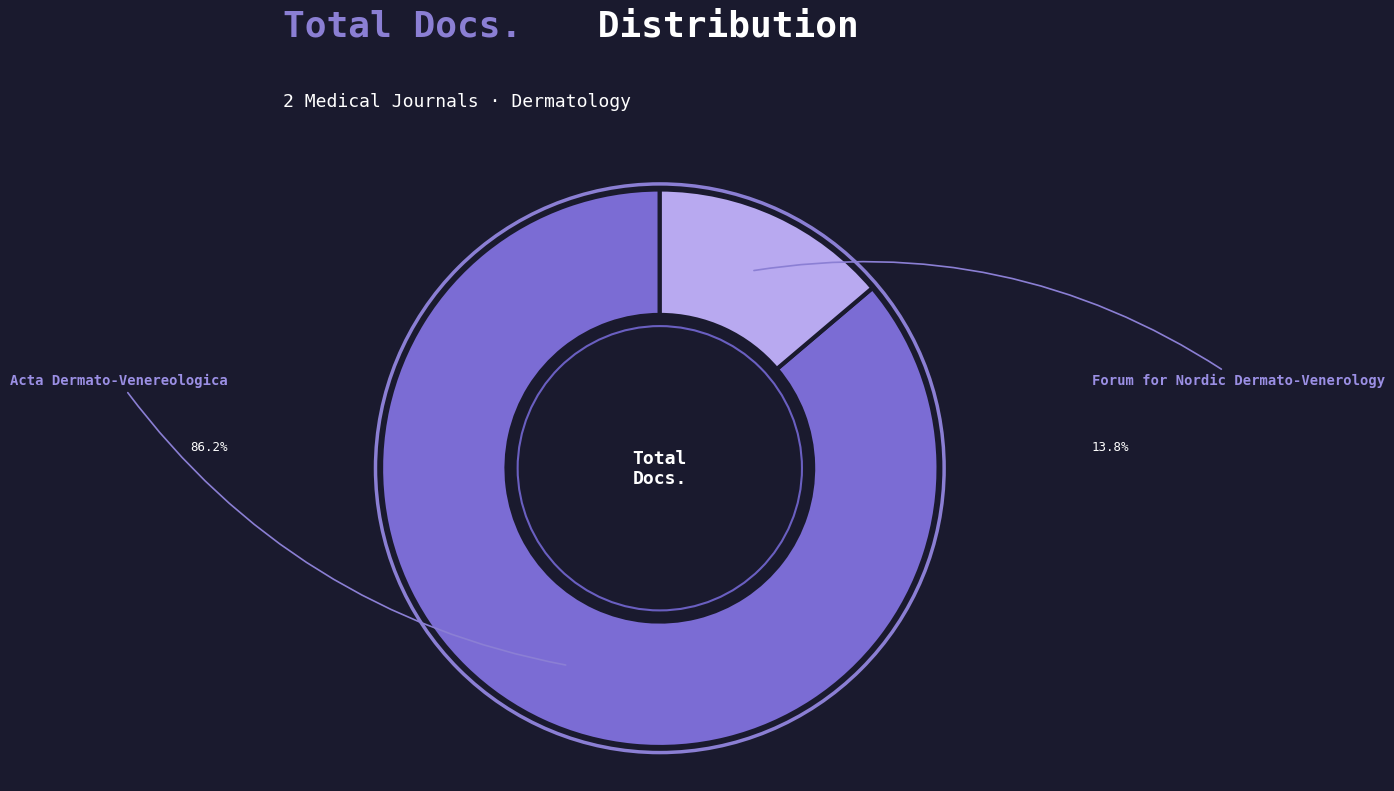

To the nearest percent, what is the difference between the largest and smallest slice percentages?

72%